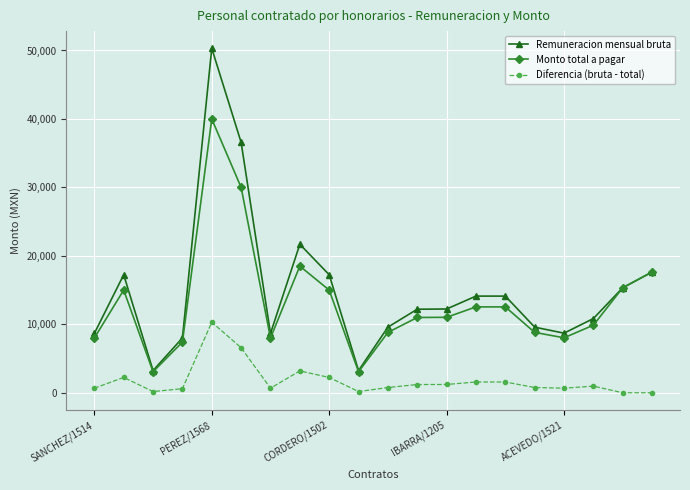

What are all the series names shown in the legend?

Remuneracion mensual bruta, Monto total a pagar, Diferencia (bruta - total)